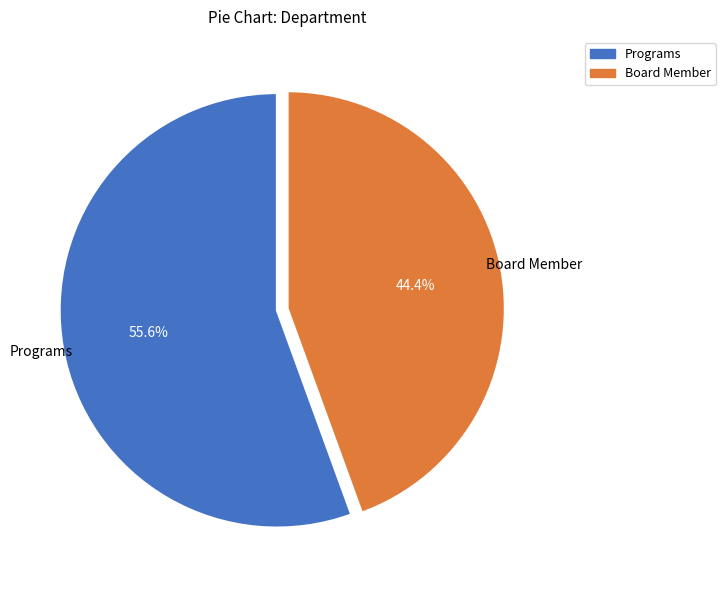

To the nearest percent, what portion does Board Member represent?

44%